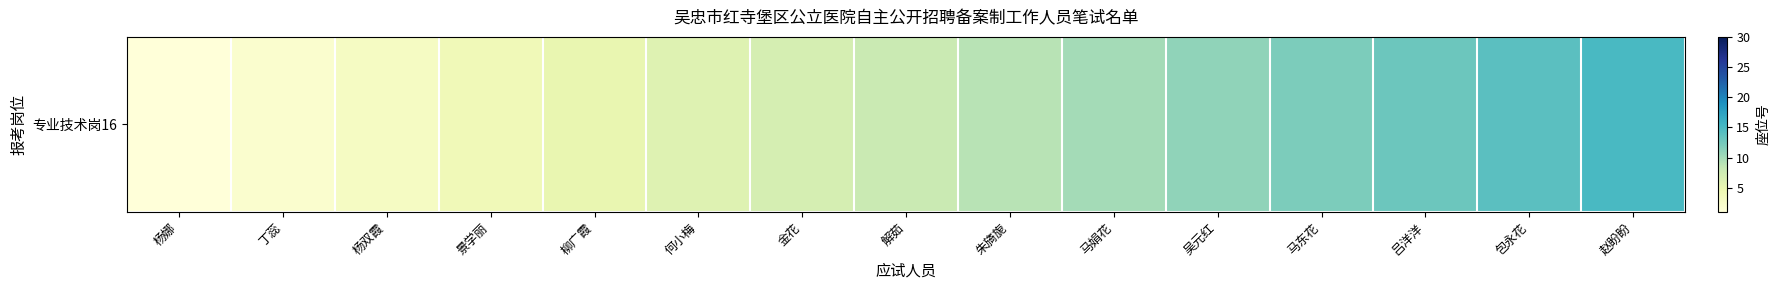

What is the maximum value shown in the chart?

15